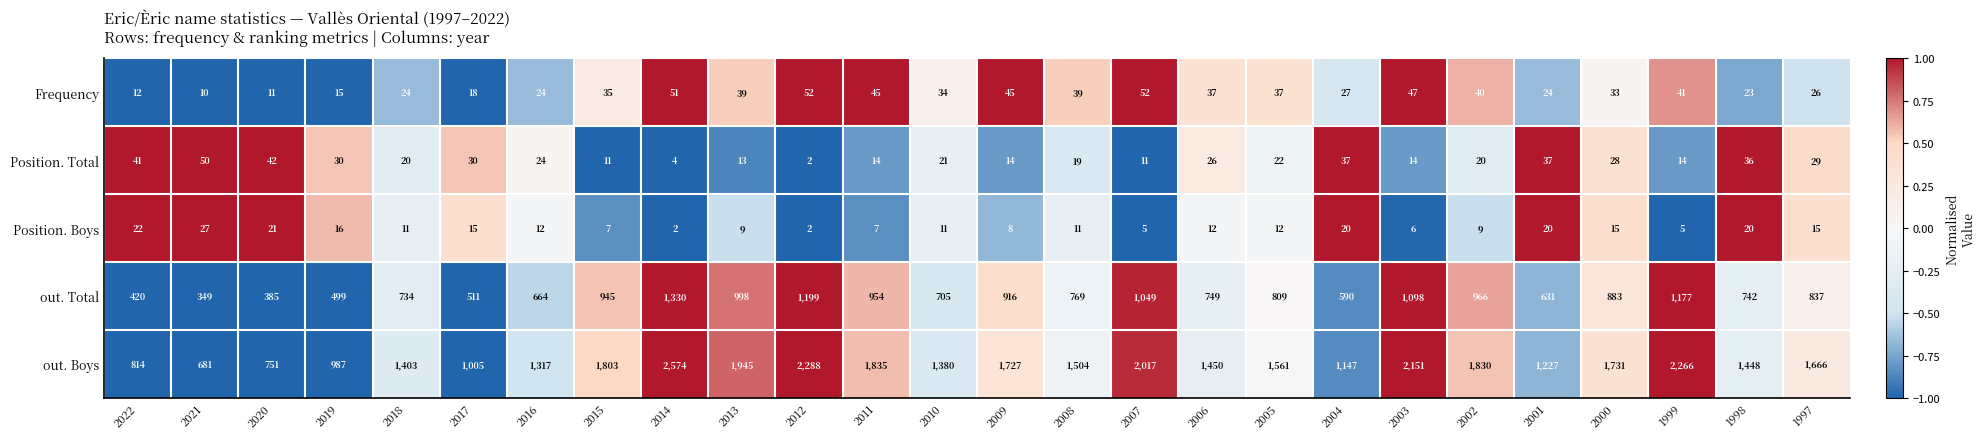

What is the difference between the maximum and minimum values in the Position. Total series?

48